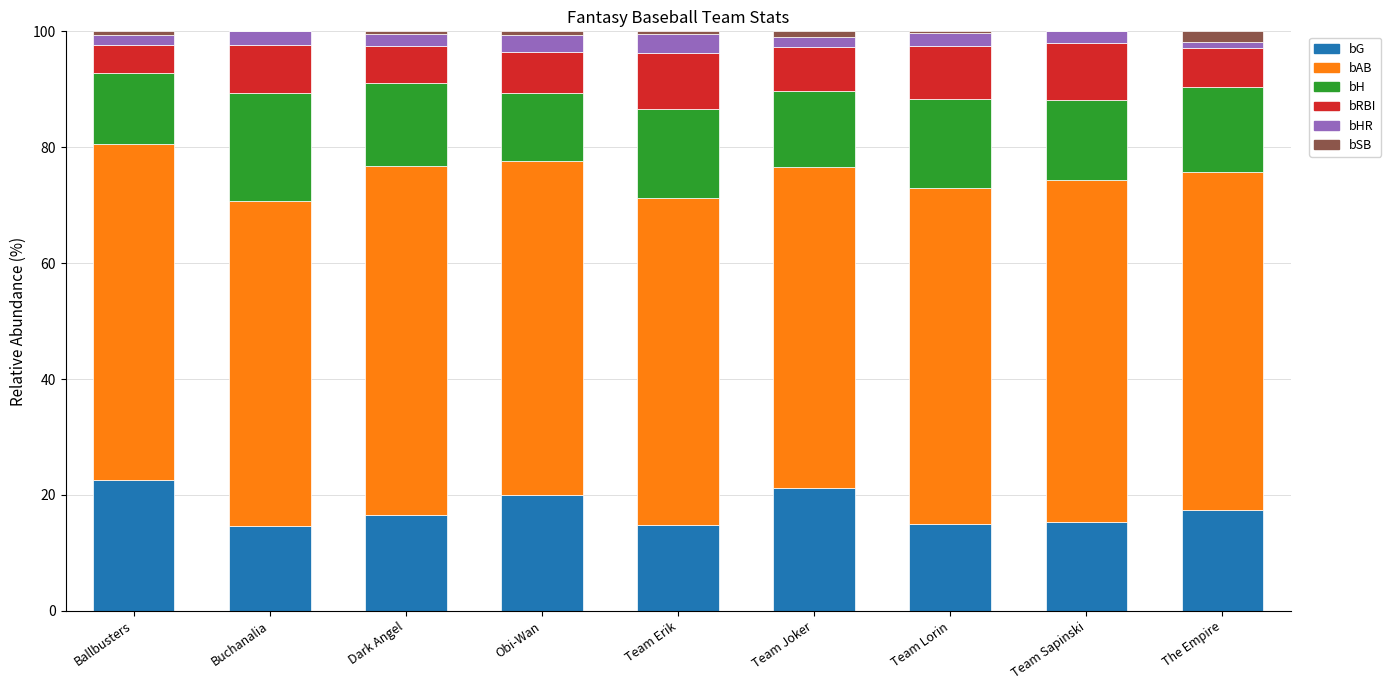

Are the bars grouped side by side (vs. stacked)?

No